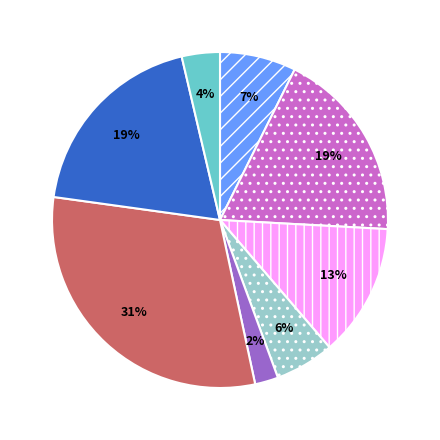

To the nearest percent, what is the average slice percentage?

12%